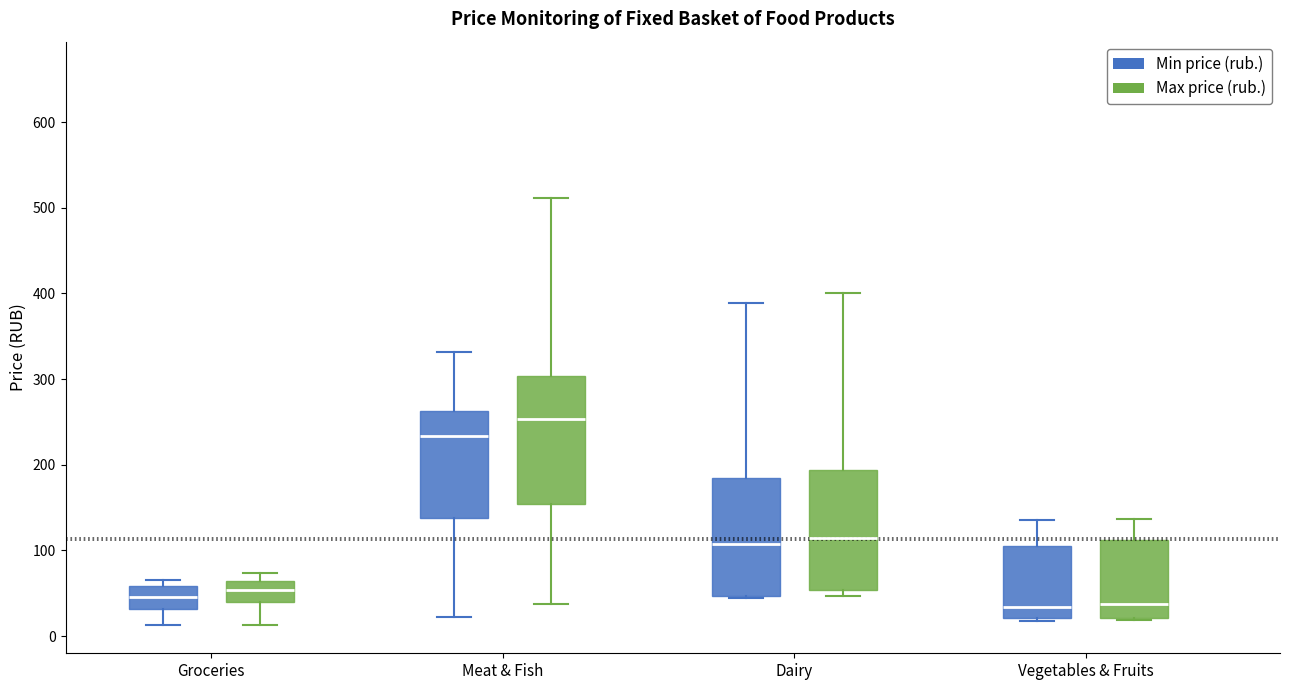

Where is the upper edge of the box for Vegetables & Fruits (Min price (rub.)) on the y-axis? The values are not printed on the chart, so give them approximately, as read against the axis.

110